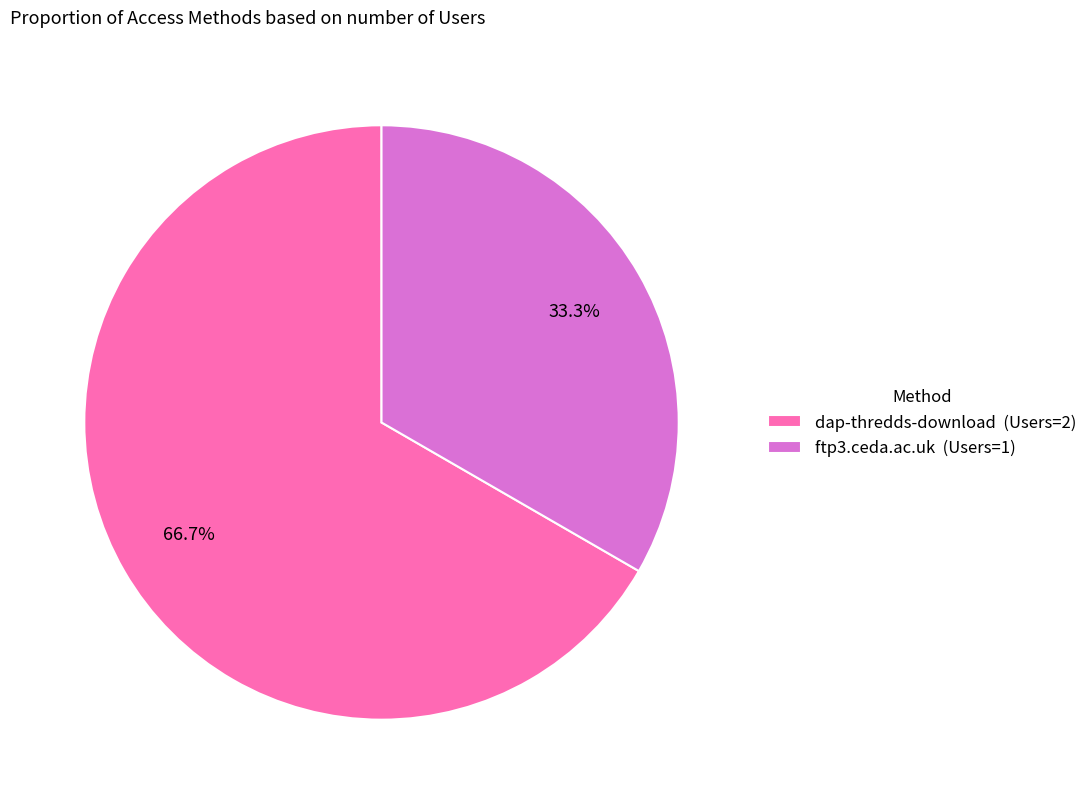

What percentage is the ftp3.ceda.ac.uk slice, to the nearest percent?

33%